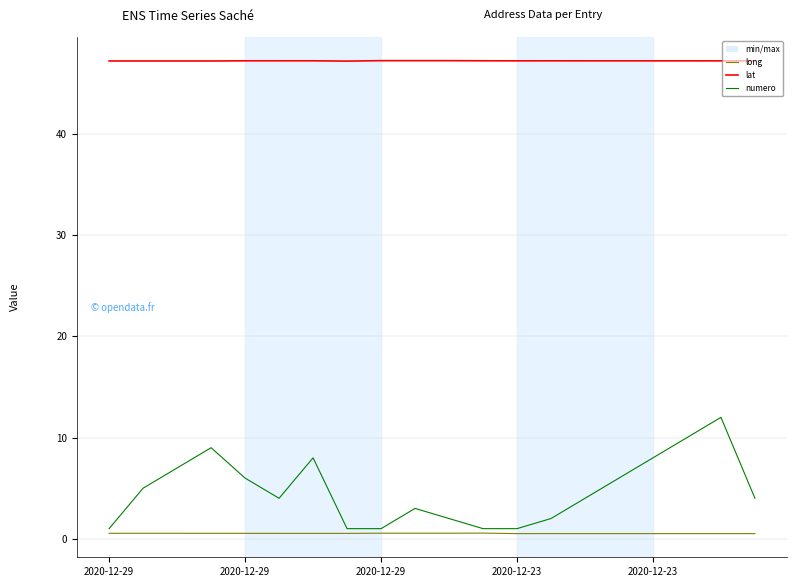

Which series has the largest total across all categories?

lat